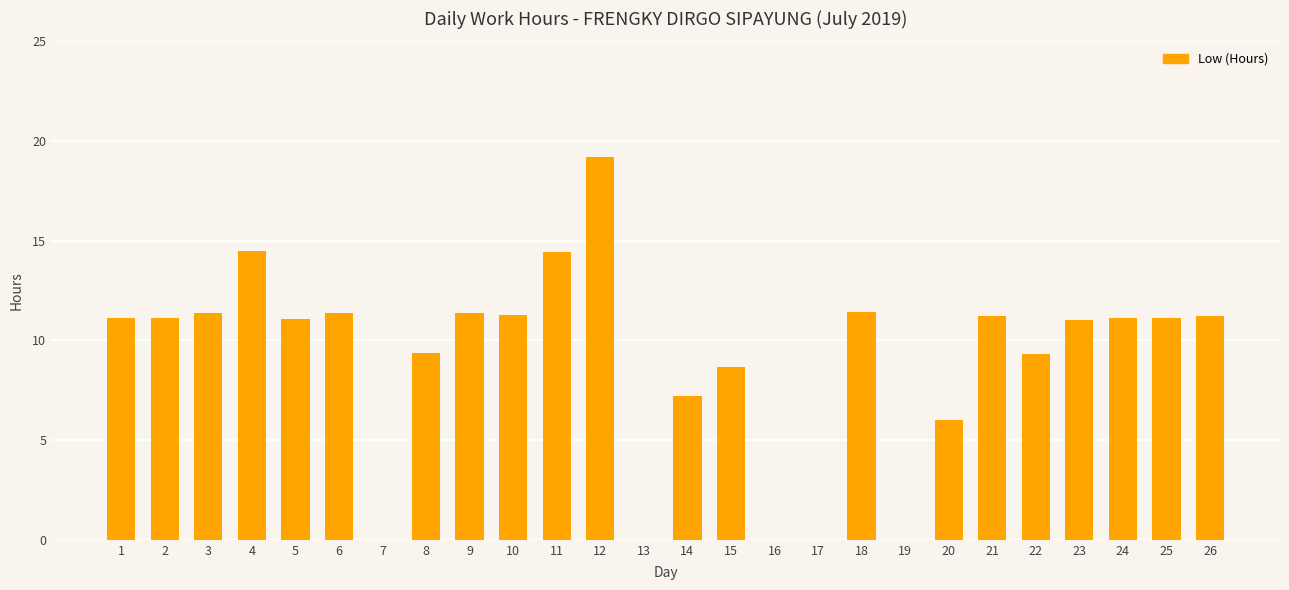

What value does the data have at 3?

11.4